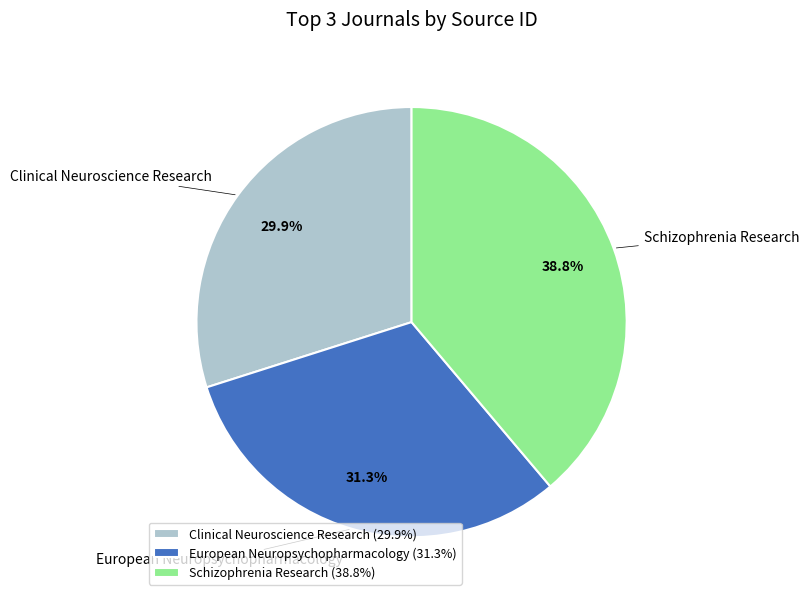

To the nearest percent, what is the average slice percentage?

33%